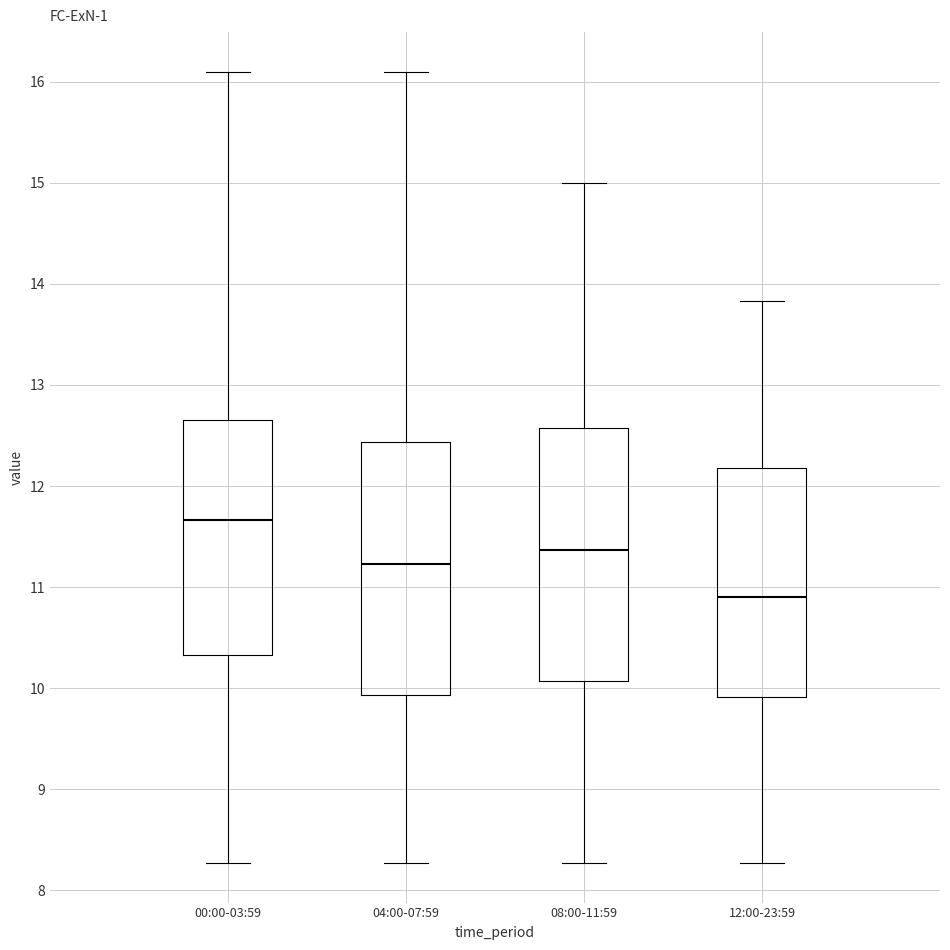

Reading left to right, transcribe this box plot: for each box, give where its median line is, the range the box spans, and where its two whiskers end, as read against the y-axis. The values are not printed on the chart, so give them approximately, as read against the axis.

00:00-03:59: median 11.7, box 10.3 to 12.7, whiskers 8.3 to 16.1
04:00-07:59: median 11.2, box 9.9 to 12.4, whiskers 8.3 to 16.1
08:00-11:59: median 11.4, box 10.1 to 12.6, whiskers 8.3 to 15.0
12:00-23:59: median 10.9, box 9.9 to 12.2, whiskers 8.3 to 13.8